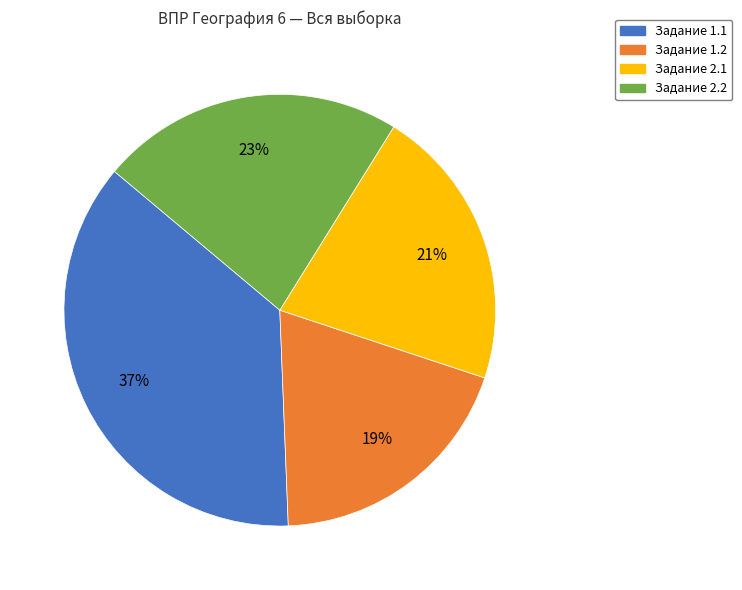

Rank the categories by value from lowest to highest.

Задание 1.2, Задание 2.1, Задание 2.2, Задание 1.1